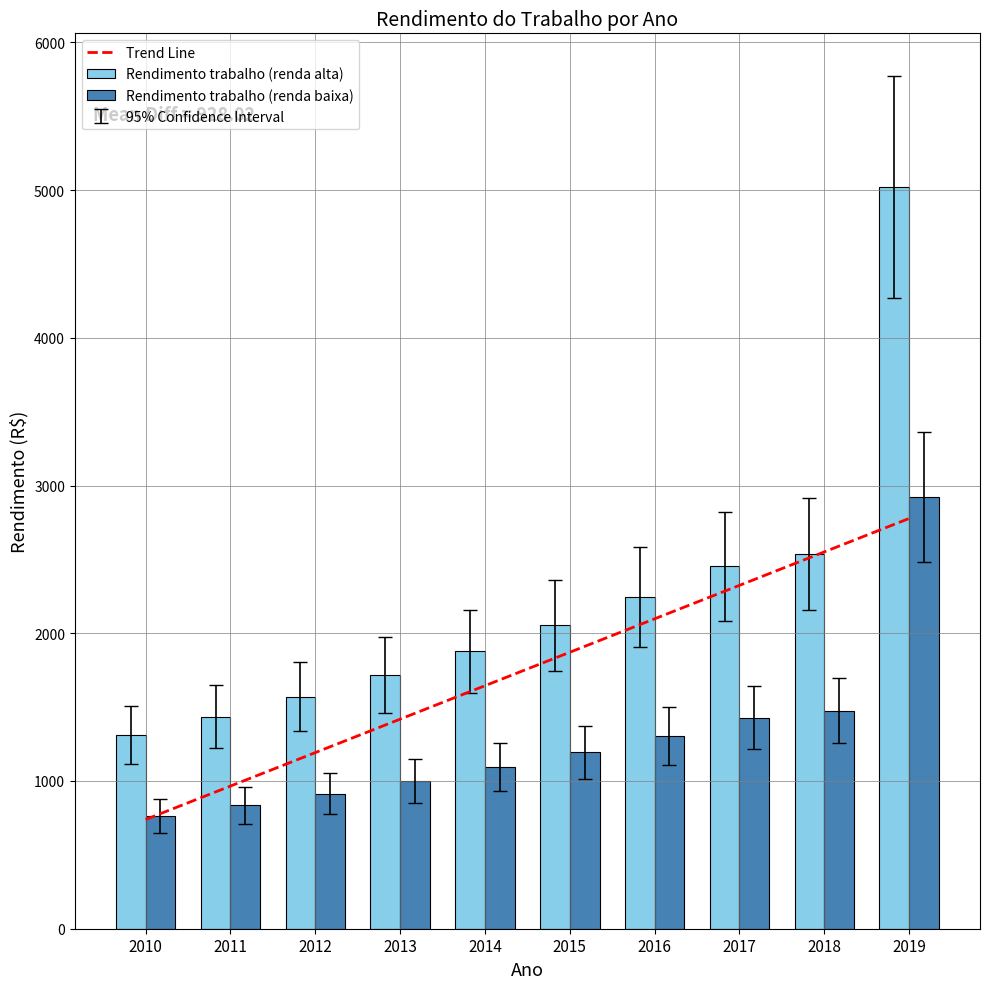

Which category has the highest value across all series?

2019